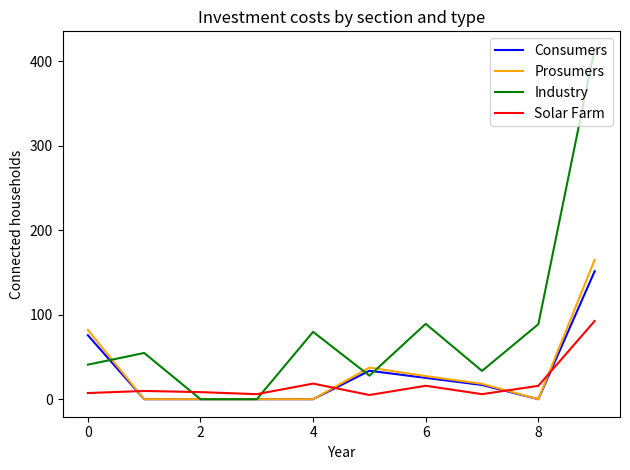

What is the maximum value for Industry?

414.5